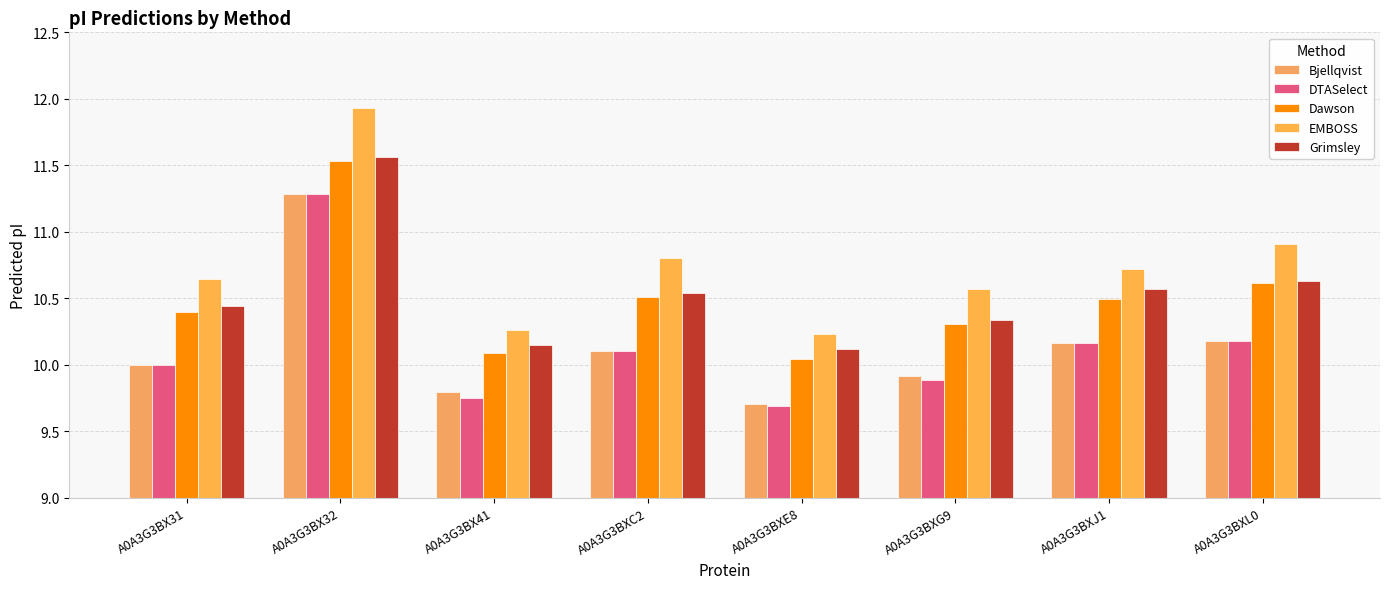

What is the label of the 8th bar from the left?

A0A3G3BXL0